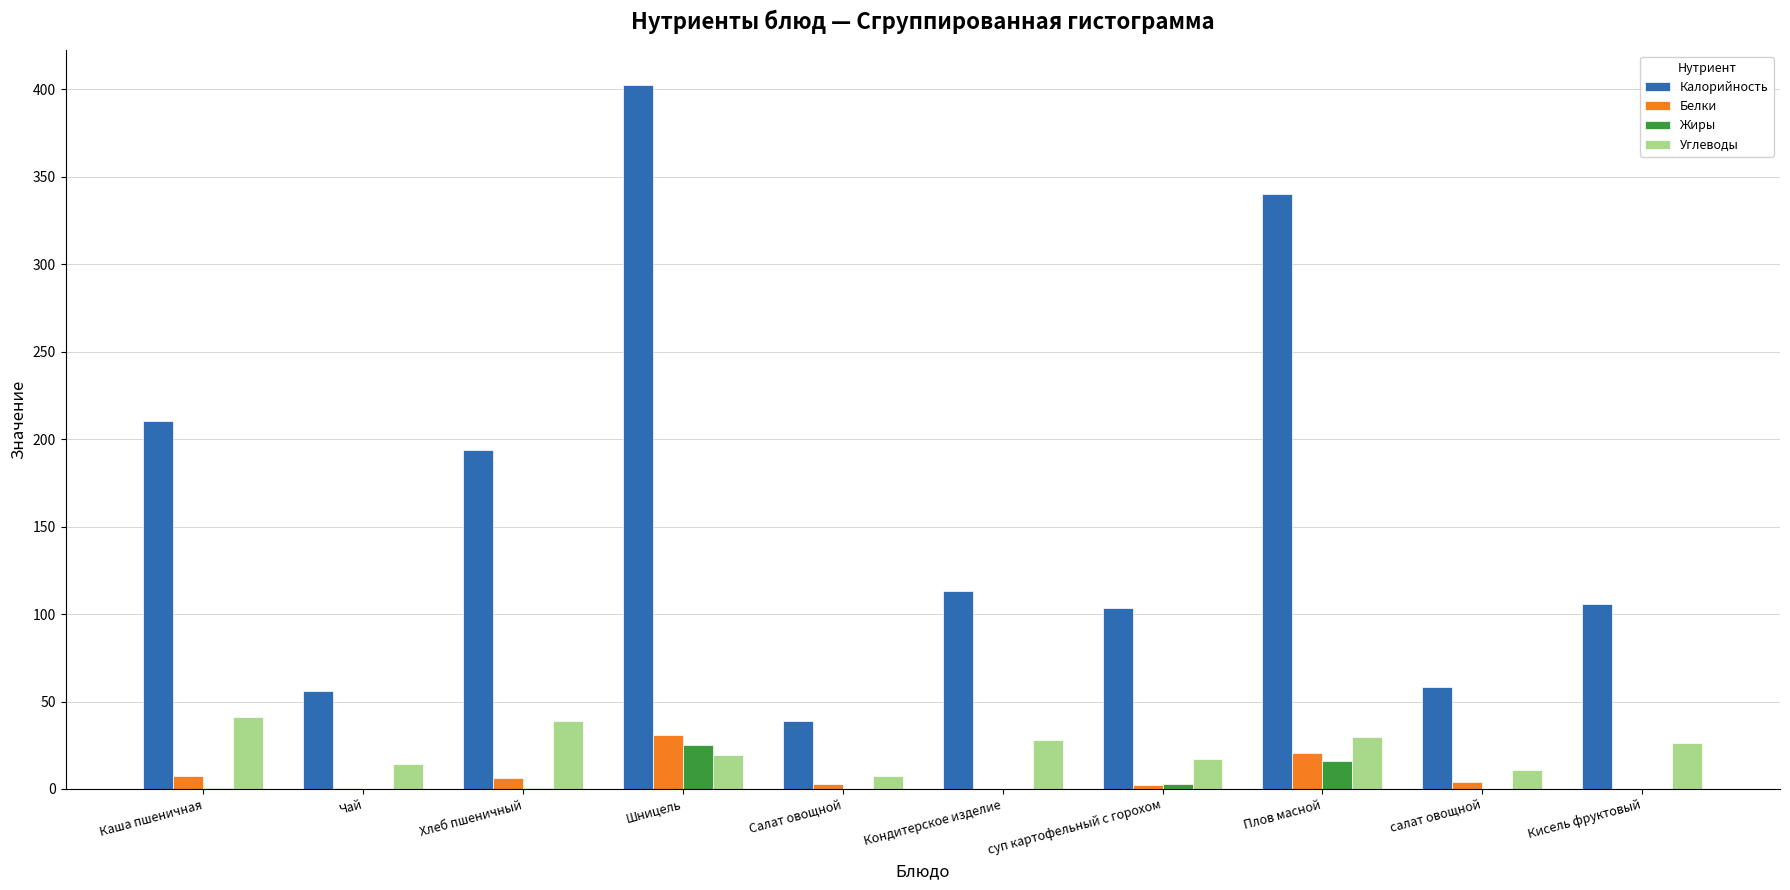

What is the sum of all Жиры values?

46.7